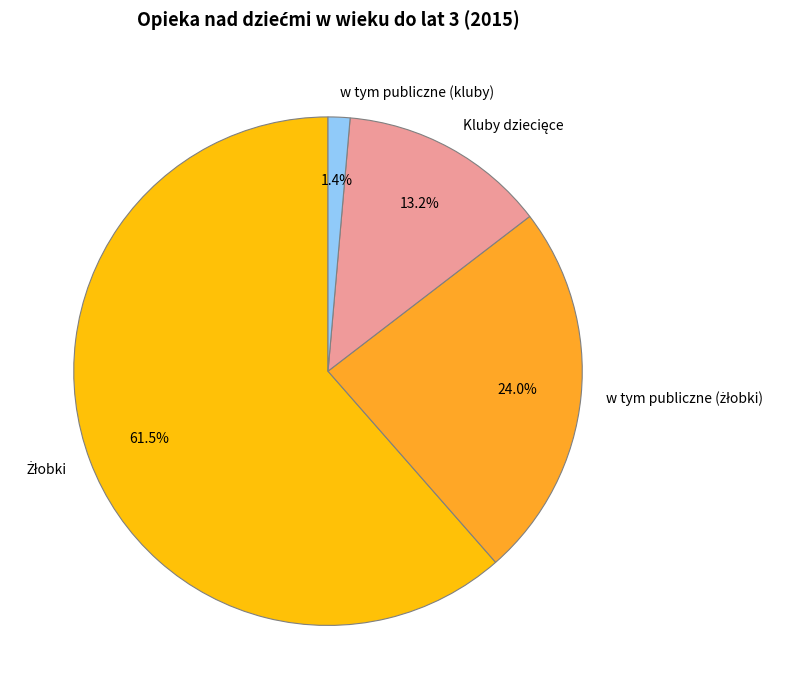

Which category has the smallest portion of the pie?

w tym publiczne (kluby)